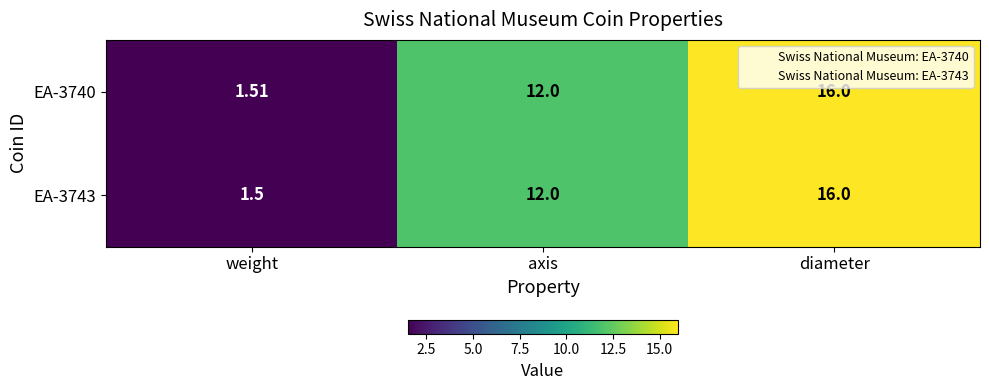

Which category has the lowest value across all series?

weight